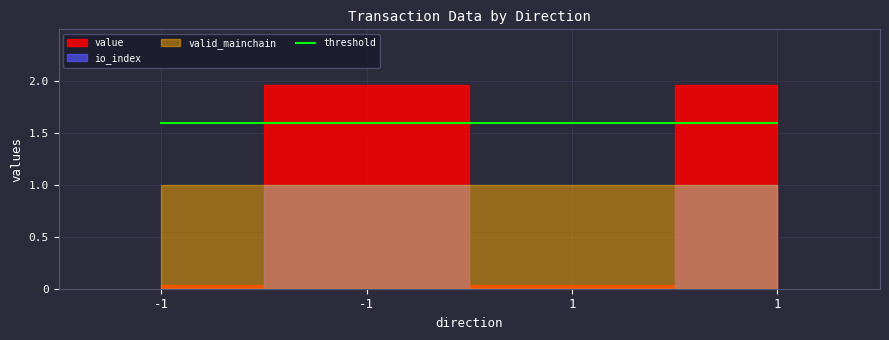

True or false: valid_mainchain has more than 2 points higher than both neighbors.

False